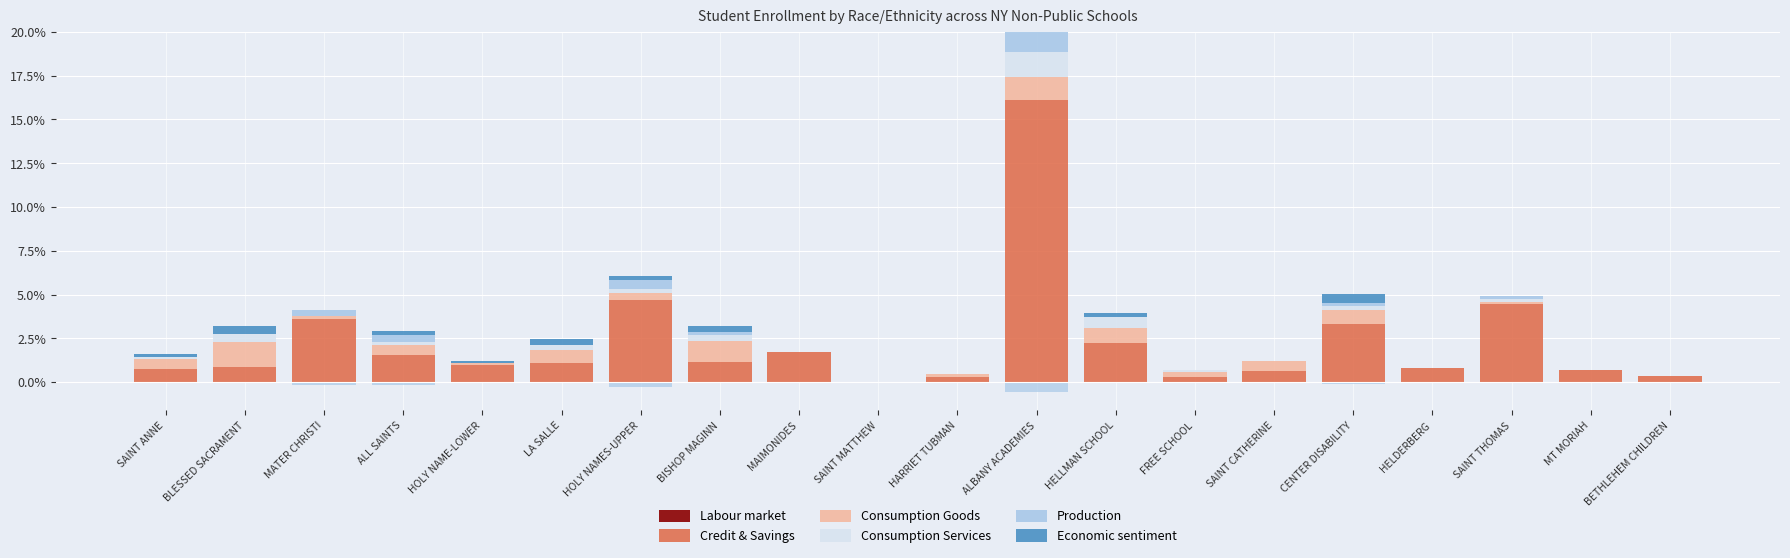

Reading left to right, transcribe all the data shown in this chart.

Labour market: 0.0	0.0	0.0	0.0	0.0	0.0	0.0	0.0	0.0	0.0	0.0	0.0	0.0	0.0	0.0	0.0	0.0	0.0	0.0	0.0
Credit & Savings: 0.8	0.9	3.6	1.6	1.0	1.1	4.7	1.1	1.7	0.0	0.3	16.1	2.2	0.3	0.6	3.3	0.8	4.5	0.7	0.3
Consumption Goods: 0.5	1.4	0.2	0.5	0.1	0.7	0.4	1.2	0.0	0.0	0.1	1.3	0.8	0.2	0.6	0.8	0.0	0.1	0.0	0.0
Consumption Services: 0.1	0.4	0.0	0.2	0.0	0.3	0.2	0.3	0.0	0.0	0.0	1.4	0.6	0.1	0.0	0.2	0.0	0.2	0.0	0.0
Production: 0.0	0.0	0.3	0.3	0.0	0.0	0.5	0.1	0.0	0.0	0.0	1.2	0.0	0.0	0.0	0.2	0.0	0.1	0.0	0.0
Economic sentiment: 0.2	0.4	0.0	0.2	0.1	0.3	0.2	0.3	0.0	0.0	0.0	0.0	0.2	0.0	0.0	0.5	0.0	0.0	0.0	0.0